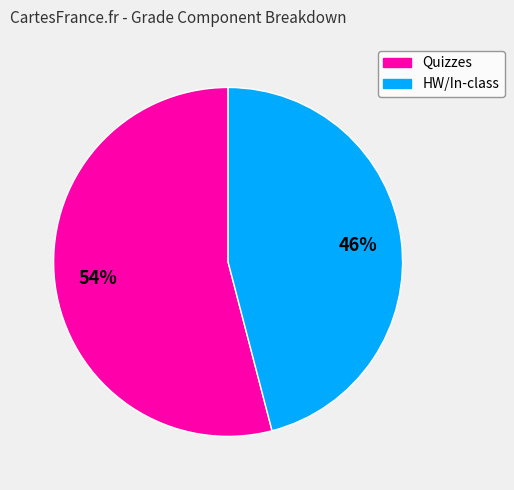

What is the largest slice in the pie chart?

Quizzes